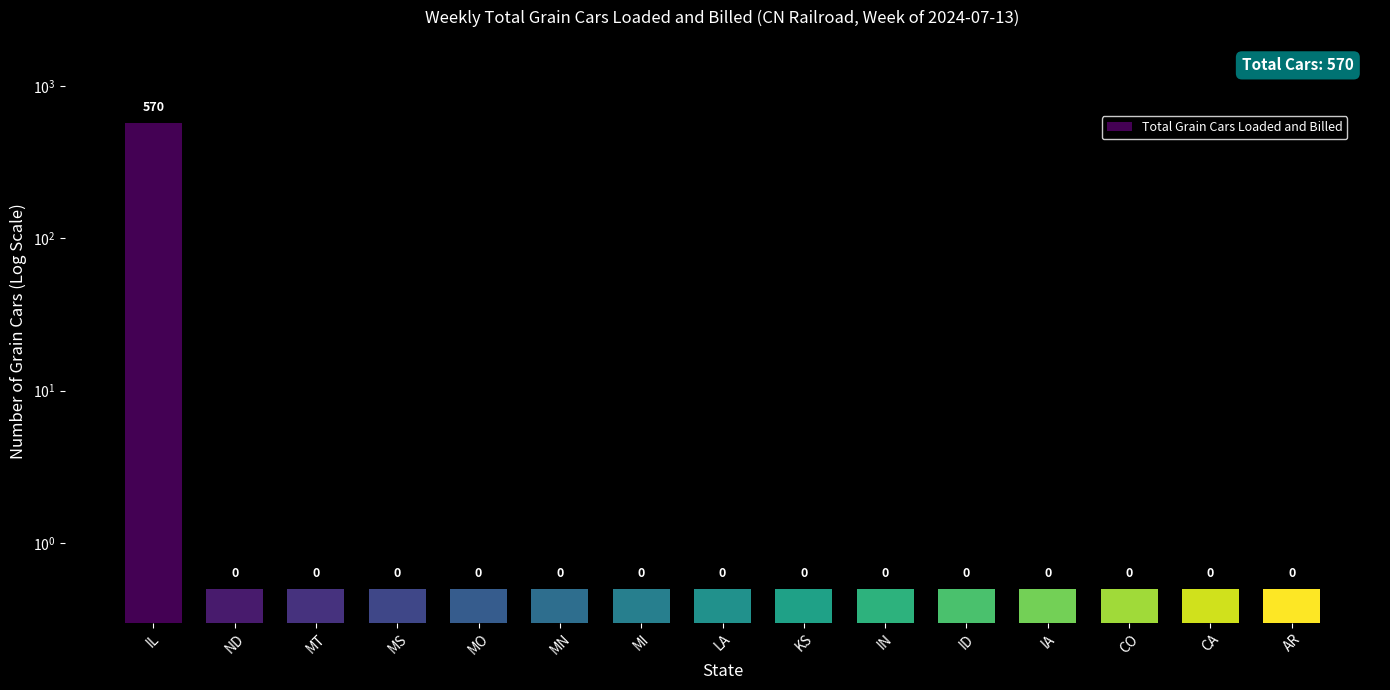

What is the difference between the values at IL and ID?

569.5